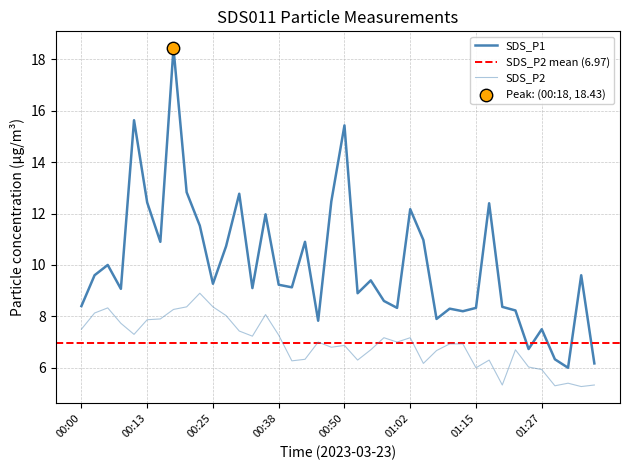

Is the value of SDS_P2 at 00:40 greater than the value of SDS_P1 at 00:18?

No